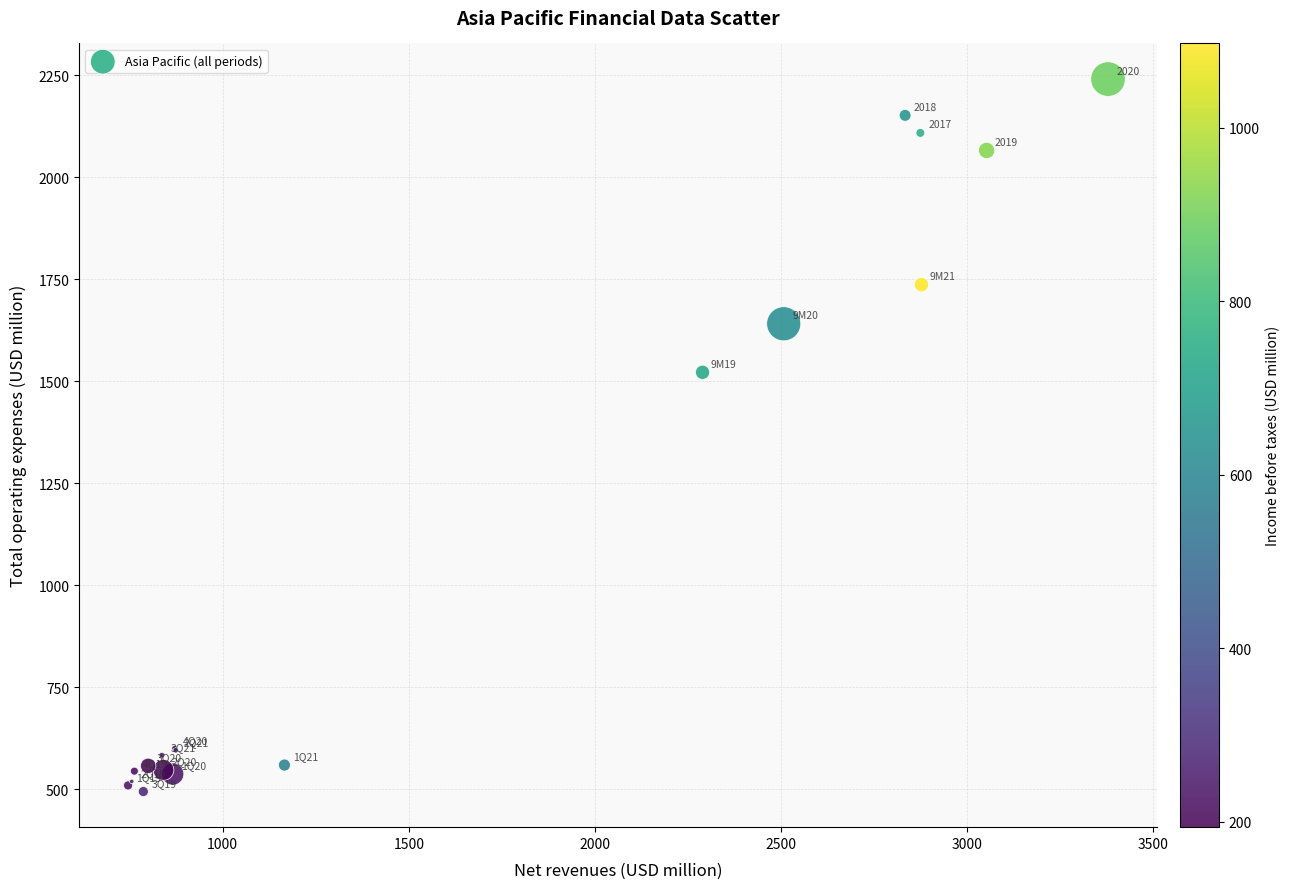

What Y value in the scatter plot is closest to 1367?

1522